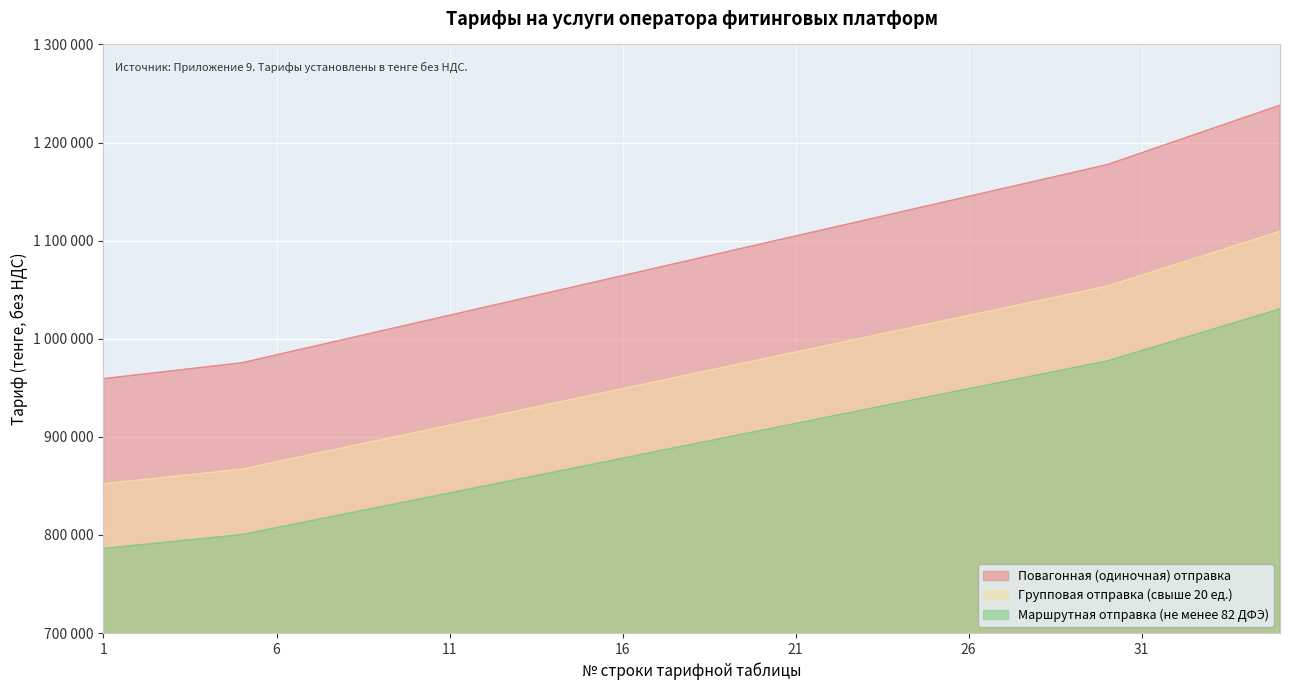

What is the value of the Повагонная (одиночная) отправка point at the 35th from the left?

1238077